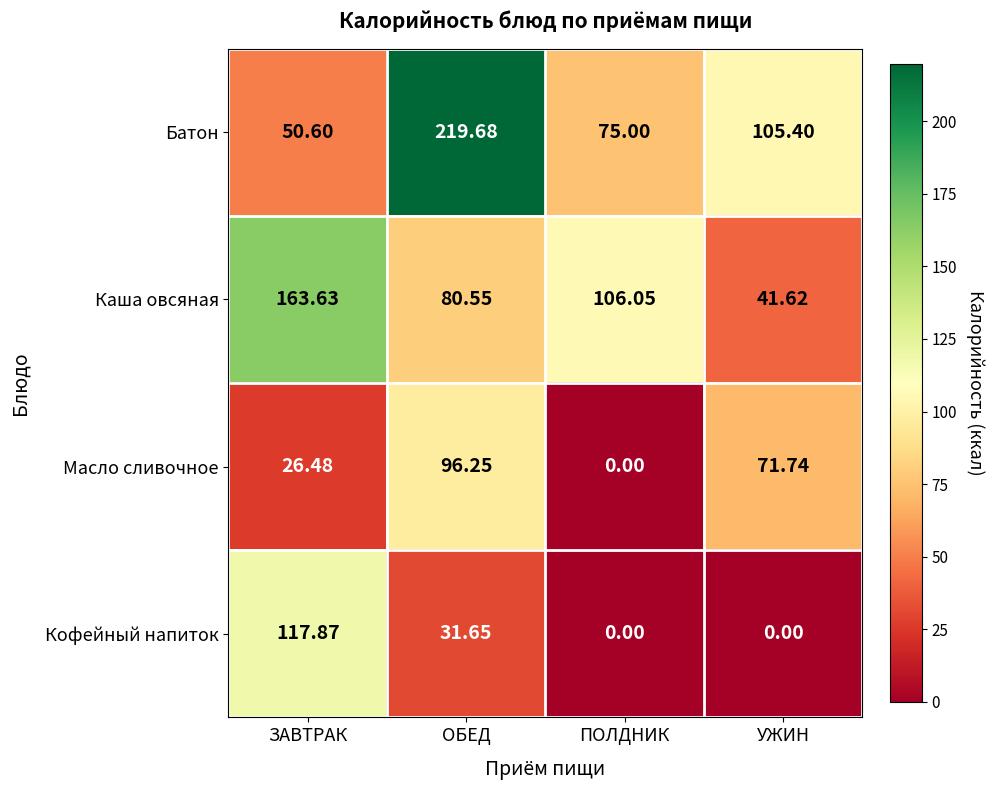

Rank the series at ЗАВТРАК from highest to lowest value.

Каша овсяная, Кофейный напиток, Батон, Масло сливочное